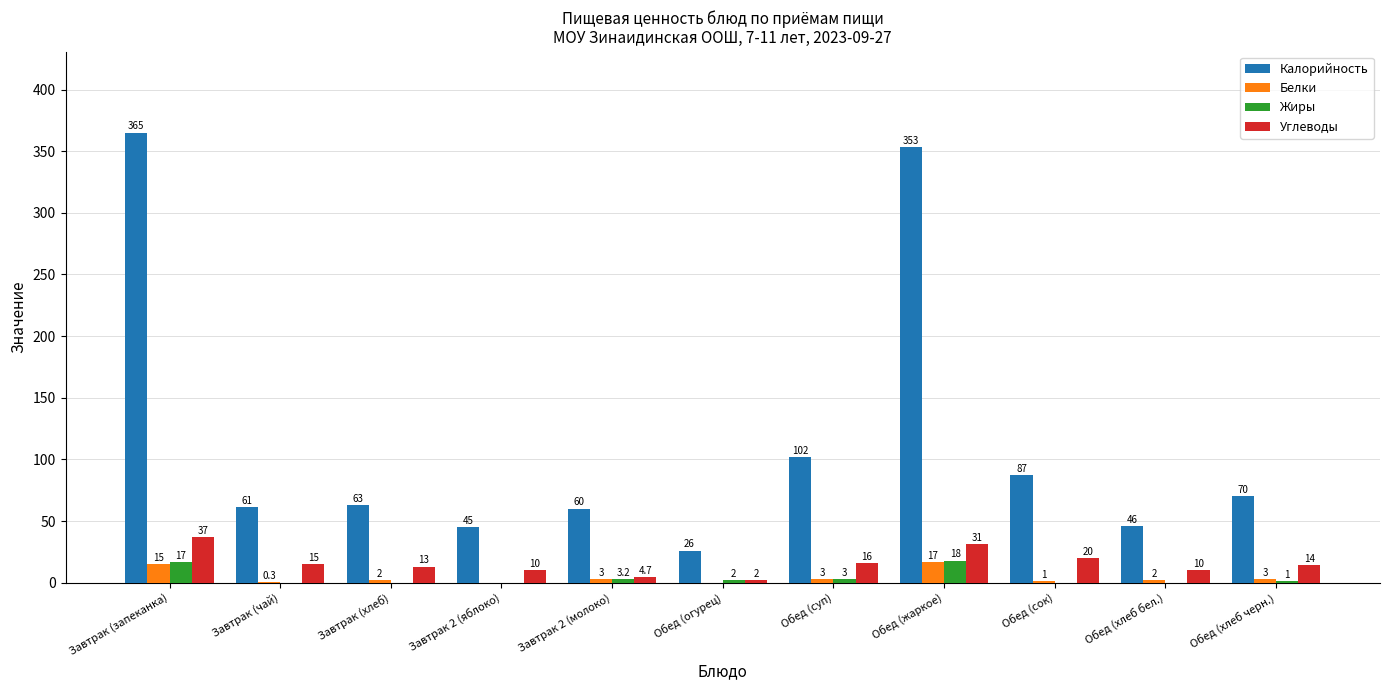

How many data points does each series have?

11